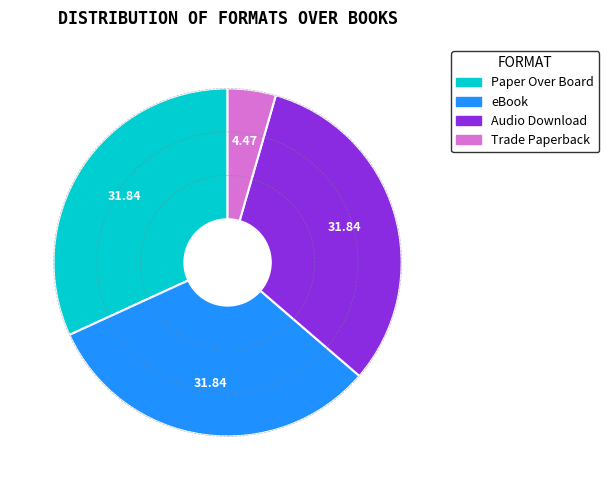

Combined, do Audio Download and Trade Paperback account for over 50%?

No